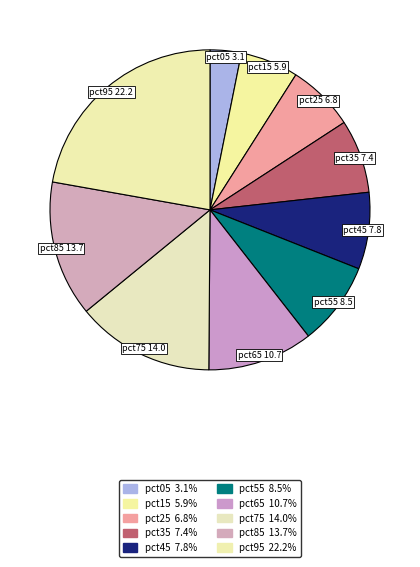

Combined, what portion of the pie is pct45 and pct15?

13.6%